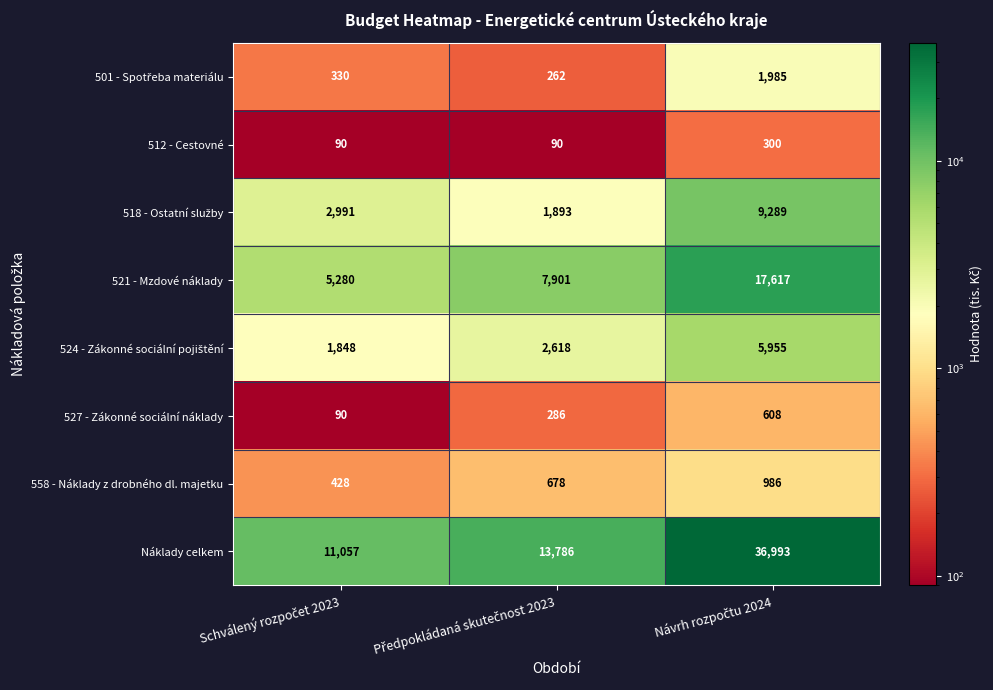

Which series has the widest spread of values?

Náklady celkem